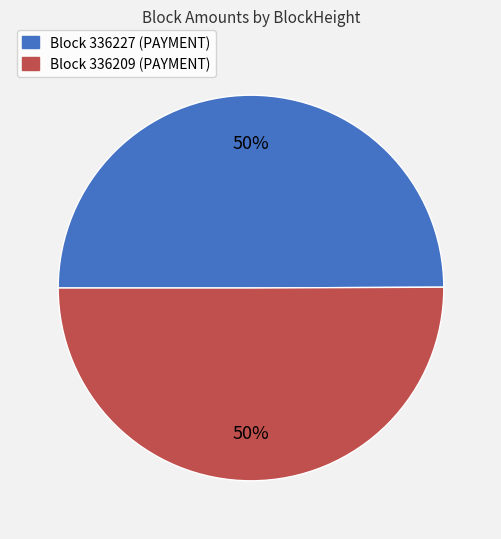

Approximately how many times larger is the value at Block 336227 (PAYMENT) compared to Block 336209 (PAYMENT)?

1.0